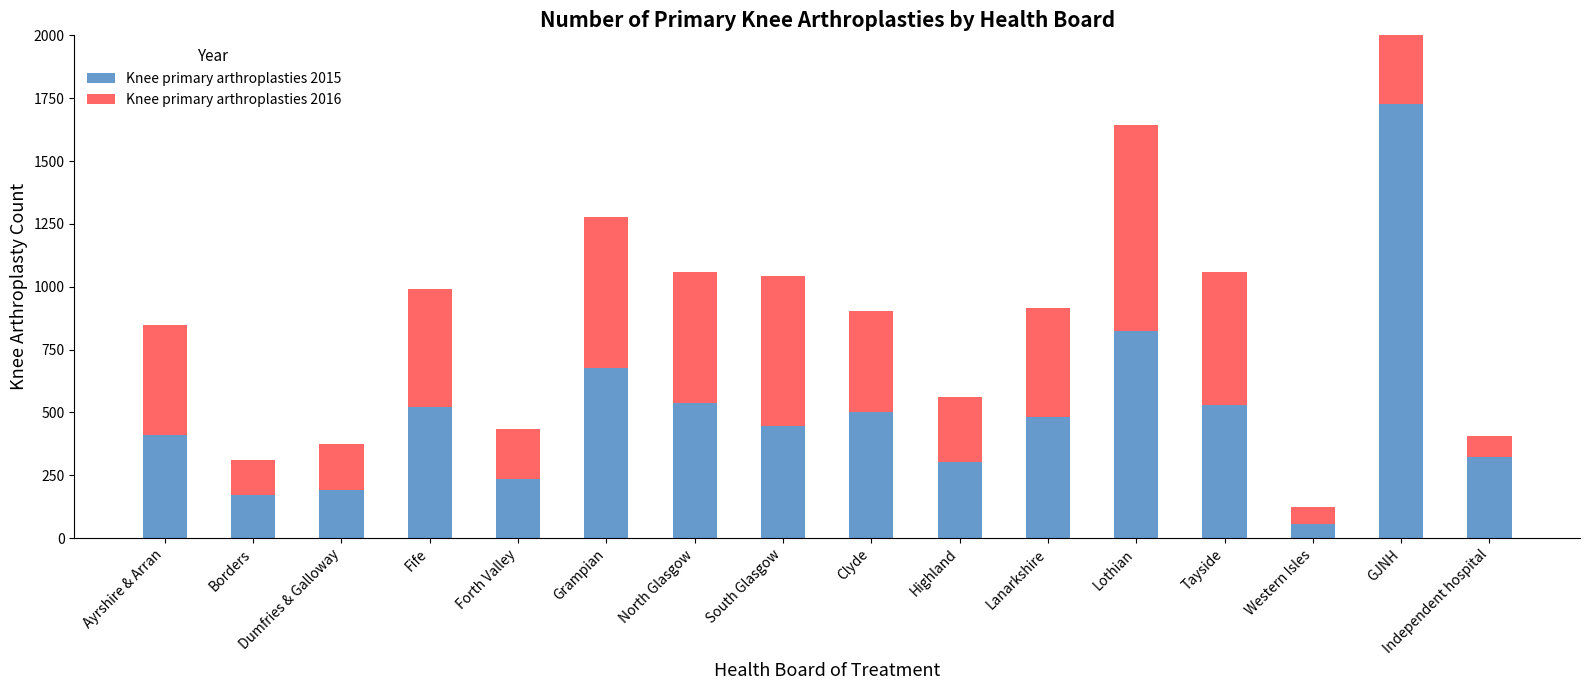

How many bars are there in each group?

2